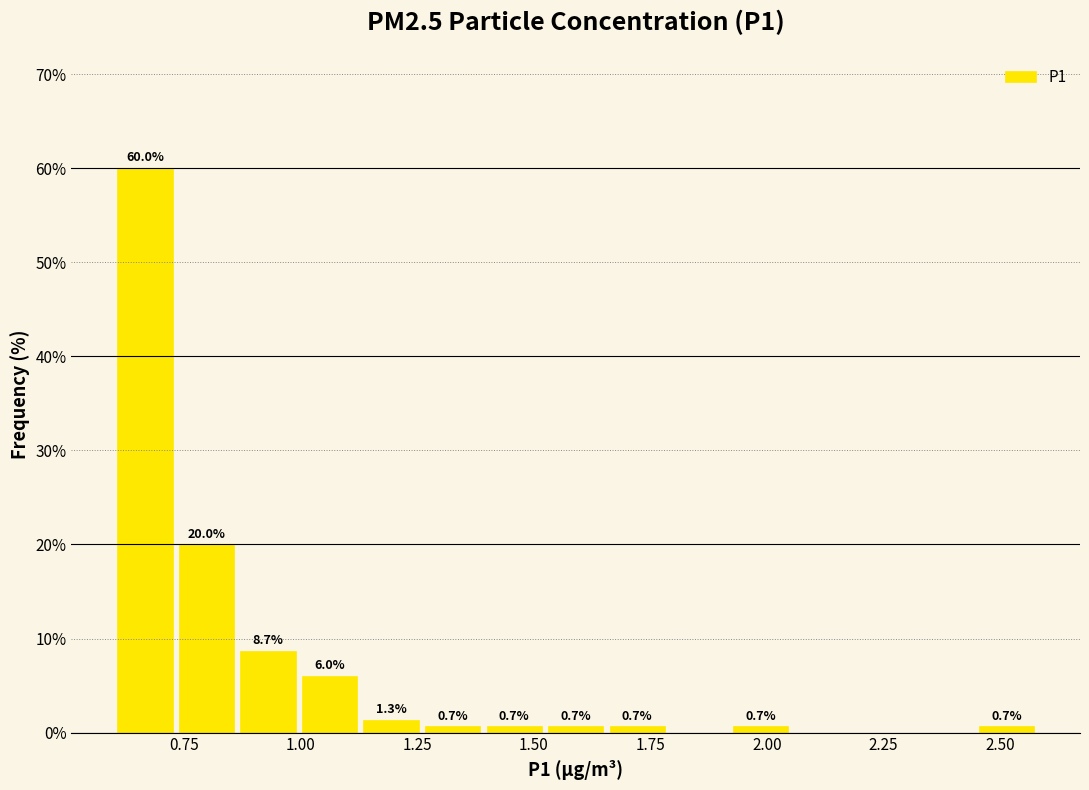

Read against the x-axis, roughly where is the centre of the tallest bar?

0.65